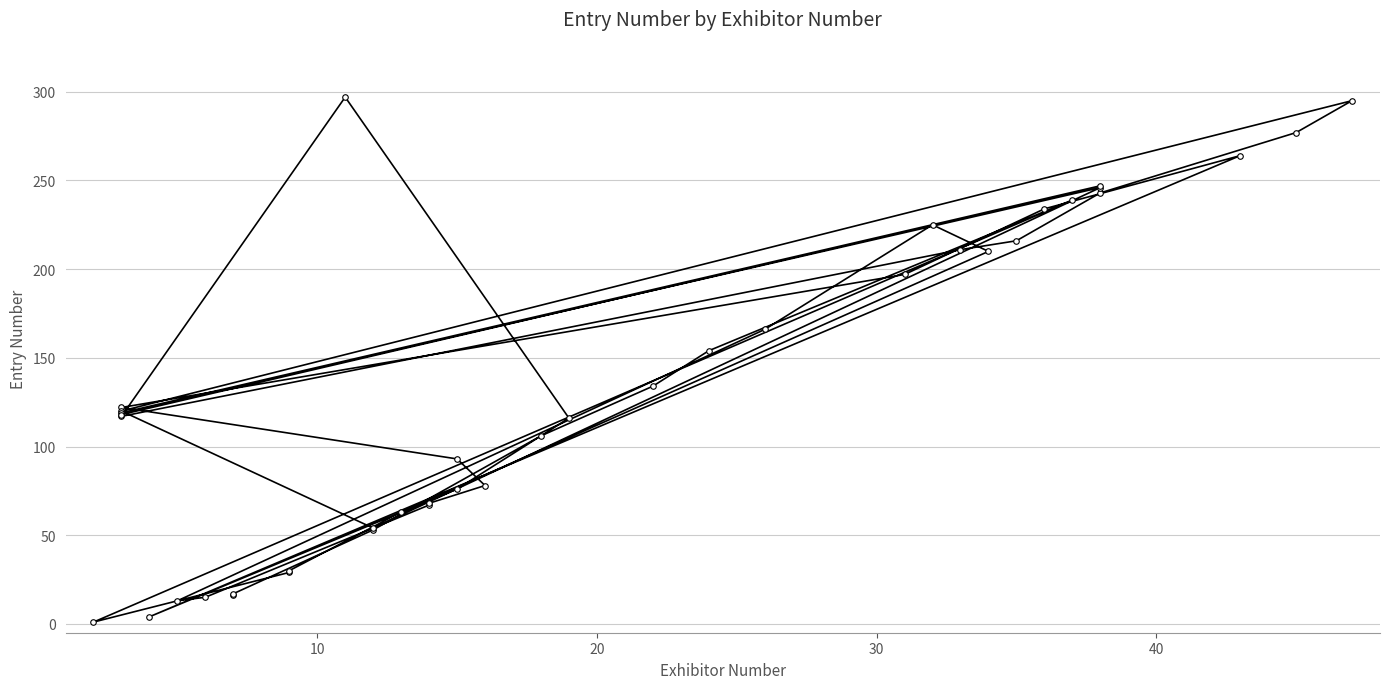

What is the greatest value displayed?

297